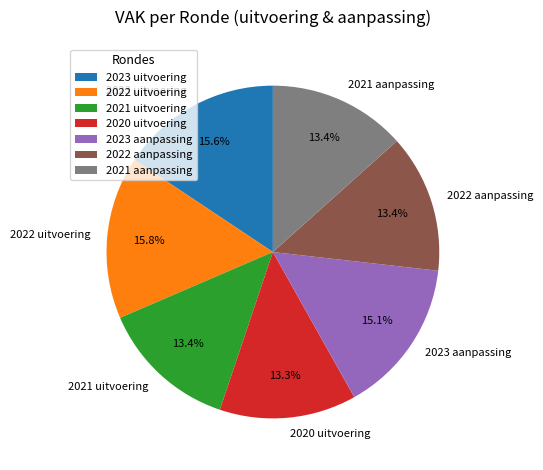

Between 2022 uitvoering and 2020 uitvoering, which is larger?

2022 uitvoering